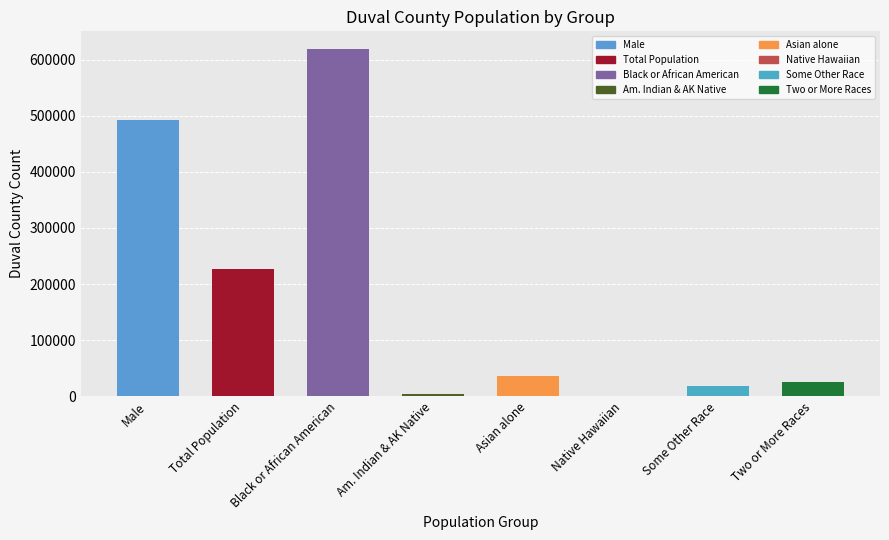

Is it true that the value at Male is 278389?

False